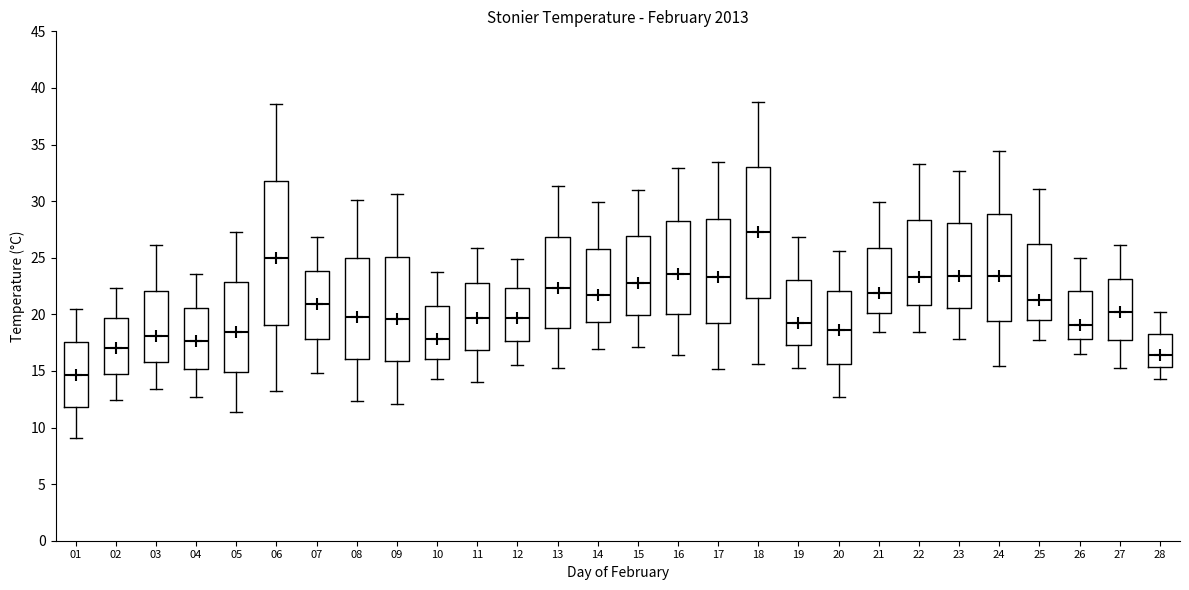

Reading left to right, transcribe this box plot: for each box, give where its median line is, the range the box spans, and where its two whiskers end, as read against the y-axis. The values are not printed on the chart, so give them approximately, as read against the axis.

01: median 14.5, box 12.0 to 17.5, whiskers 9.0 to 20.5
02: median 17.0, box 14.5 to 19.5, whiskers 12.5 to 22.5
03: median 18.0, box 16.0 to 22.0, whiskers 13.5 to 26.0
04: median 17.5, box 15.0 to 20.5, whiskers 12.5 to 23.5
05: median 18.5, box 15.0 to 23.0, whiskers 11.5 to 27.5
06: median 25.0, box 19.0 to 32.0, whiskers 13.0 to 38.5
07: median 21.0, box 18.0 to 24.0, whiskers 15.0 to 27.0
08: median 20.0, box 16.0 to 25.0, whiskers 12.5 to 30.0
09: median 19.5, box 16.0 to 25.0, whiskers 12.0 to 30.5
10: median 18.0, box 16.0 to 21.0, whiskers 14.5 to 23.5
11: median 19.5, box 17.0 to 23.0, whiskers 14.0 to 26.0
12: median 19.5, box 17.5 to 22.5, whiskers 15.5 to 25.0
13: median 22.5, box 19.0 to 27.0, whiskers 15.5 to 31.5
14: median 21.5, box 19.5 to 26.0, whiskers 17.0 to 30.0
15: median 23.0, box 20.0 to 27.0, whiskers 17.0 to 31.0
16: median 23.5, box 20.0 to 28.5, whiskers 16.5 to 33.0
17: median 23.5, box 19.5 to 28.5, whiskers 15.0 to 33.5
18: median 27.5, box 21.5 to 33.0, whiskers 15.5 to 39.0
19: median 19.0, box 17.5 to 23.0, whiskers 15.5 to 27.0
20: median 18.5, box 15.5 to 22.0, whiskers 12.5 to 25.5
21: median 22.0, box 20.0 to 26.0, whiskers 18.5 to 30.0
22: median 23.5, box 21.0 to 28.5, whiskers 18.5 to 33.5
23: median 23.5, box 20.5 to 28.0, whiskers 18.0 to 32.5
24: median 23.5, box 19.5 to 29.0, whiskers 15.5 to 34.5
25: median 21.5, box 19.5 to 26.0, whiskers 17.5 to 31.0
26: median 19.0, box 18.0 to 22.0, whiskers 16.5 to 25.0
27: median 20.0, box 18.0 to 23.0, whiskers 15.5 to 26.0
28: median 16.5, box 15.5 to 18.5, whiskers 14.5 to 20.0